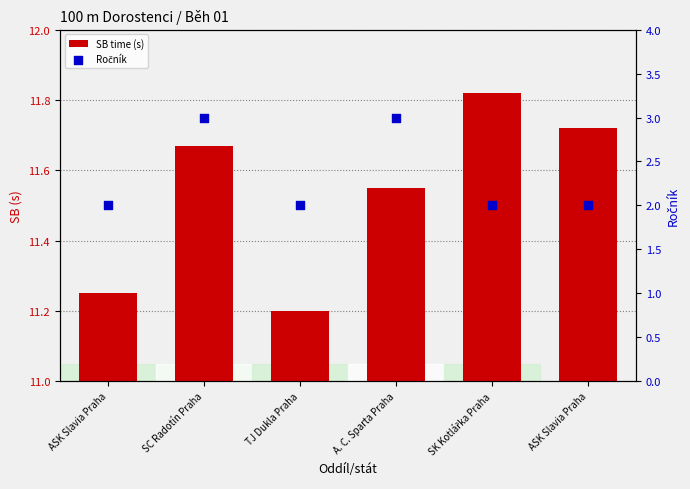

What are all the series names shown in the legend?

SB time (s), Ročník